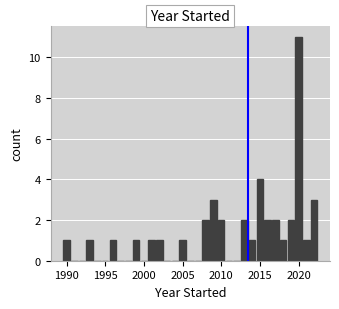

Read against the x-axis, roughly where is the centre of the tallest bar?

2020.0